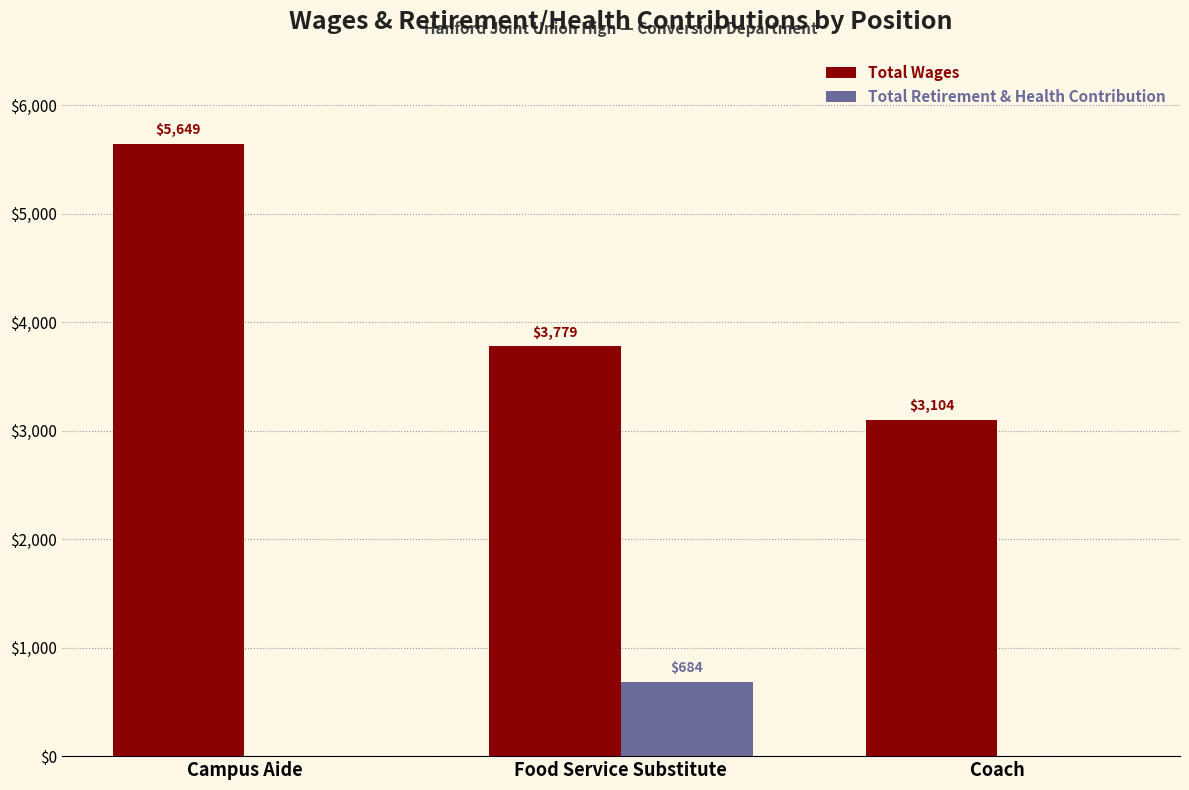

Reading left to right, what are all the values shown in this chart?

Total Wages: Campus Aide=5649	Food Service Substitute=3779	Coach=3104
Total Retirement & Health Contribution: Campus Aide=0	Food Service Substitute=684	Coach=0